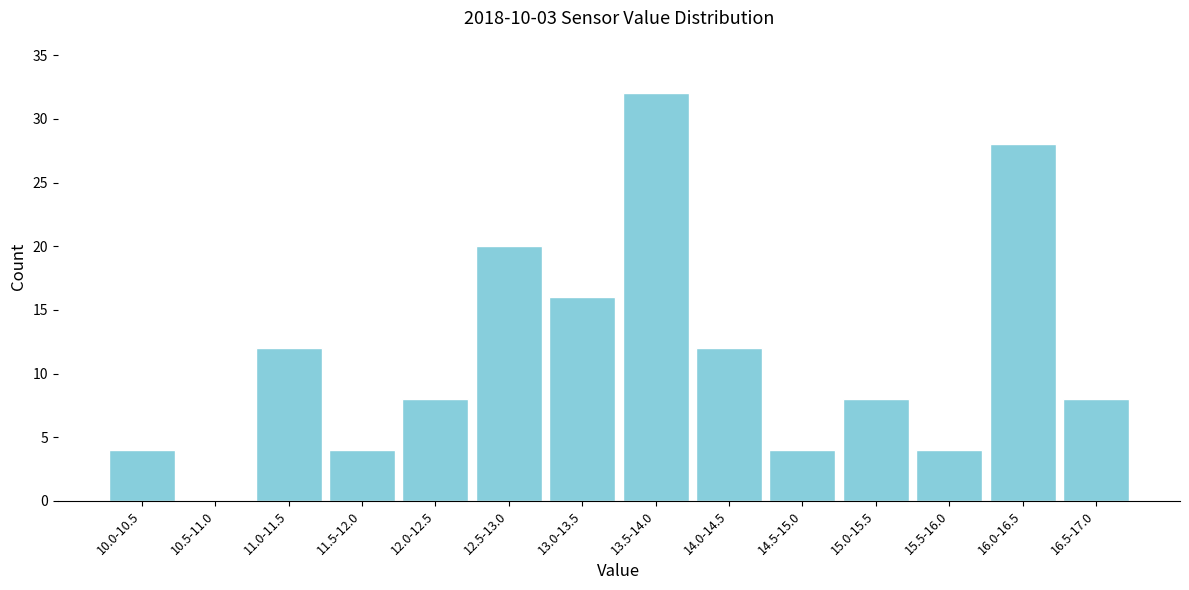

Reading right to left, list all the values displayed in this chart.

16.5-17.0=8	16.0-16.5=28	15.5-16.0=4	15.0-15.5=8	14.5-15.0=4	14.0-14.5=12	13.5-14.0=32	13.0-13.5=16	12.5-13.0=20	12.0-12.5=8	11.5-12.0=4	11.0-11.5=12	10.5-11.0=0	10.0-10.5=4